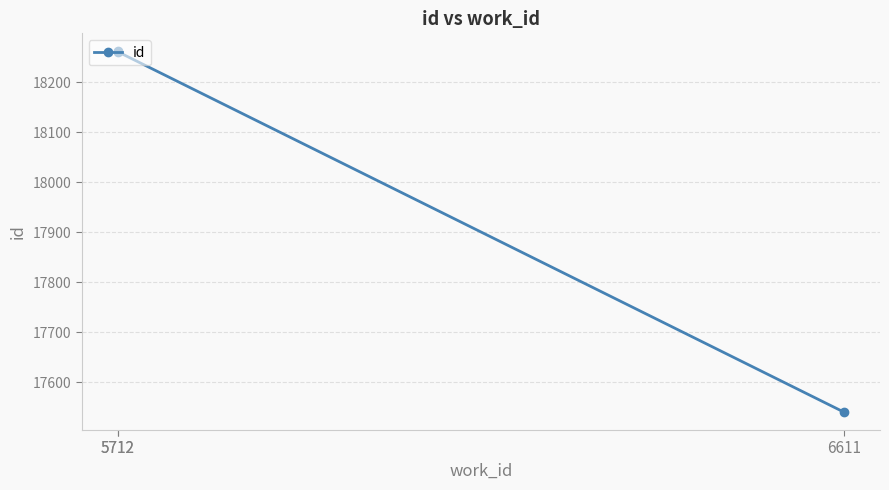

The value at 6611 is 17541. True or false?

True